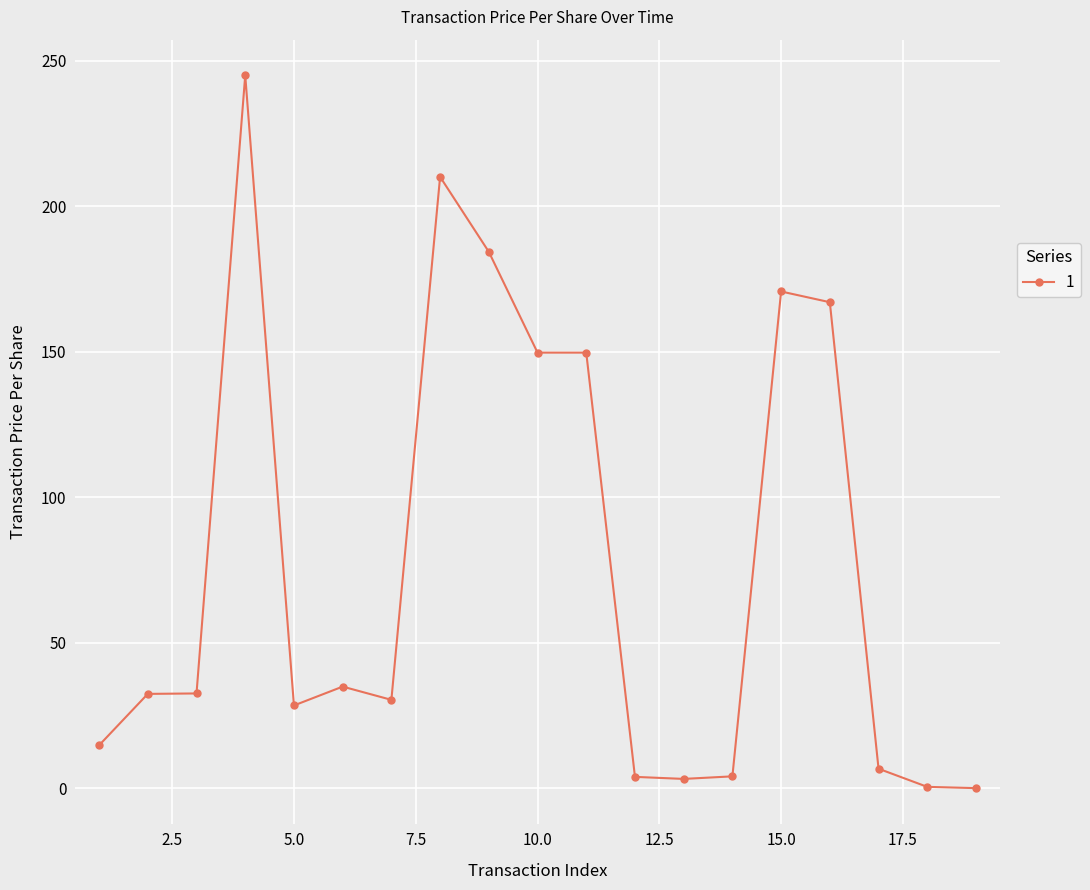

How many lines are shown in the chart?

1